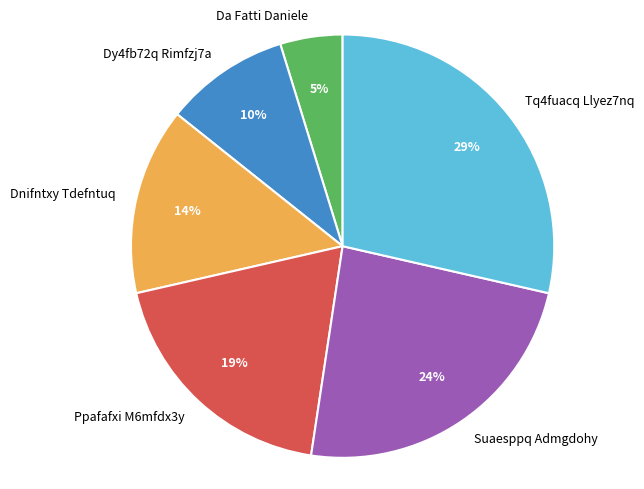

To the nearest percent, what is the difference between the Suaesppq Admgdohy and Dnifntxy Tdefntuq slice percentages?

10%